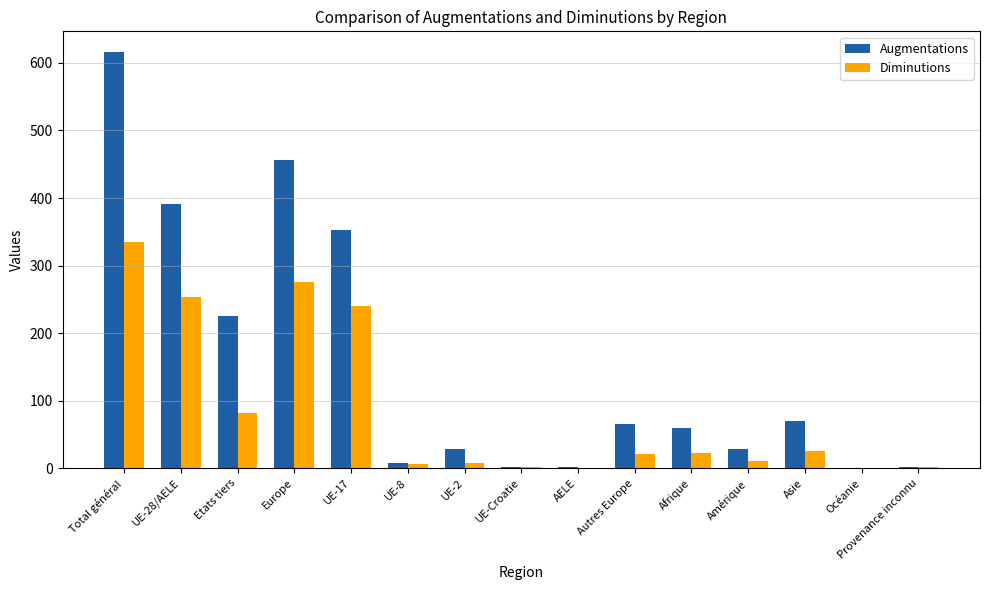

Are the bars grouped side by side (vs. stacked)?

Yes